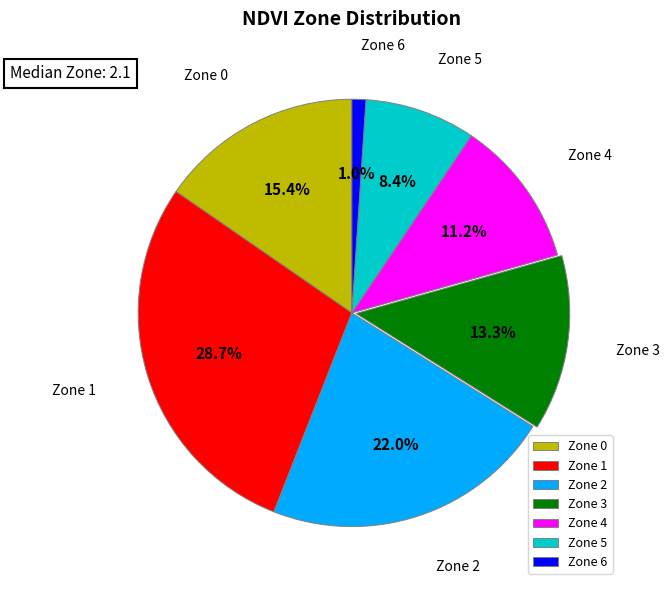

What portion of the pie excludes Zone 4?

88.8%